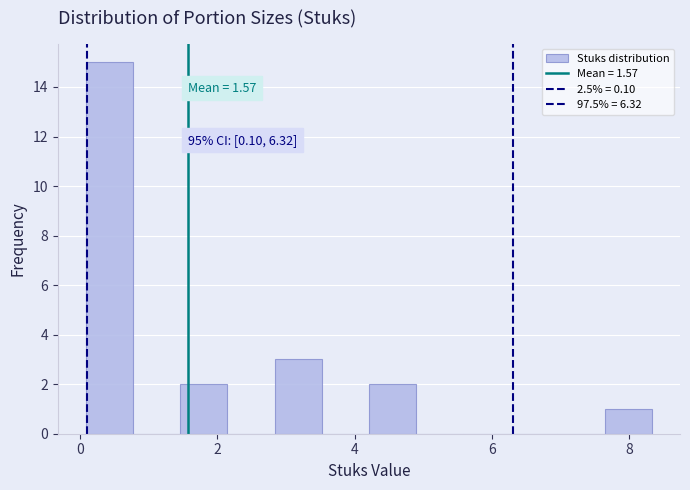

Around what value on the x-axis is the tallest bar? Give the approximate position of its centre, as read against the axis.

0.4